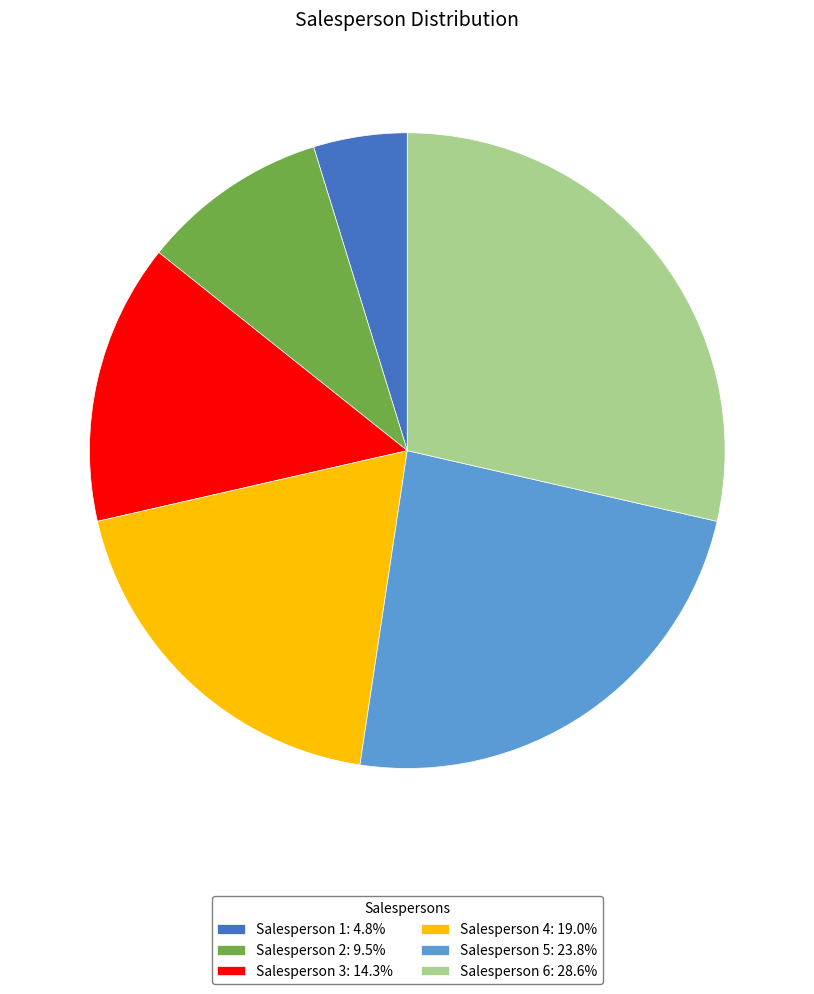

Is there any slice that represents more than half of the pie?

No